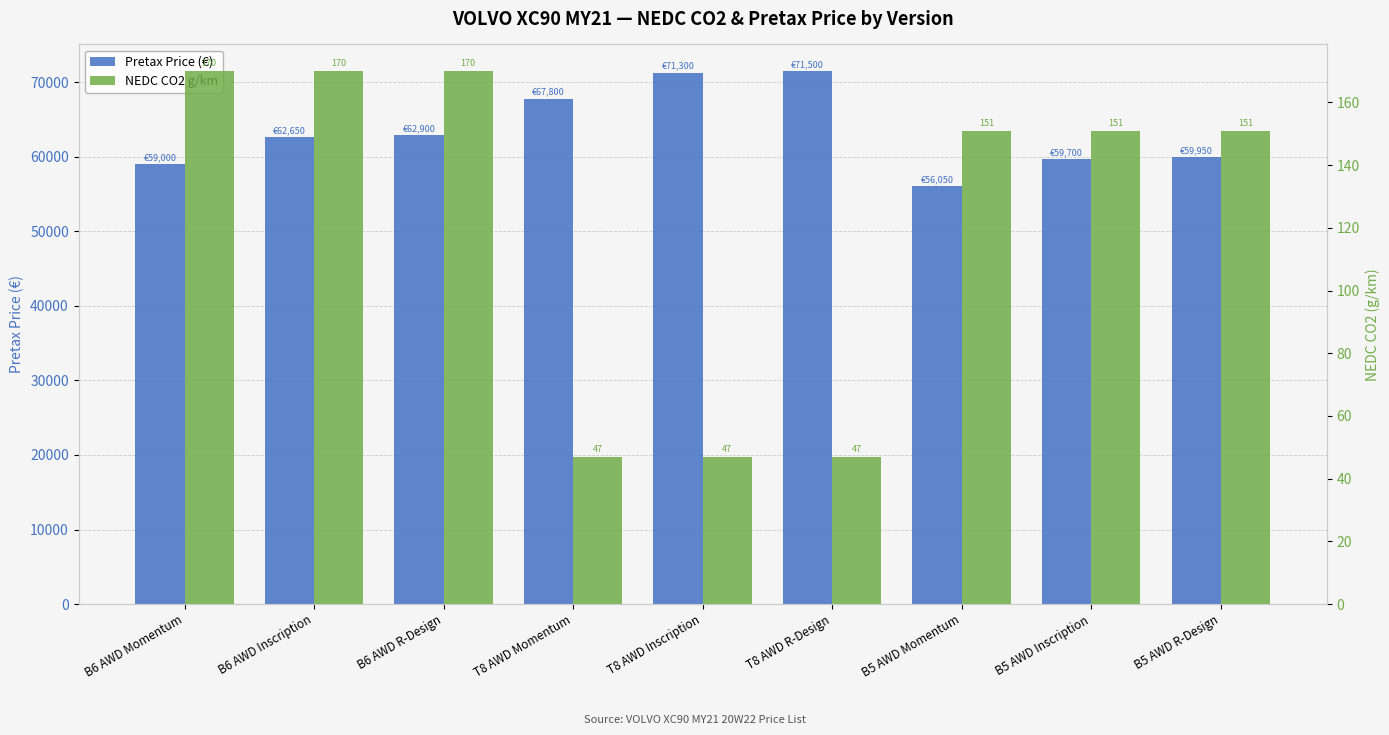

Which series changed the most between B6 AWD Momentum and B6 AWD Inscription?

Pretax Price (€)